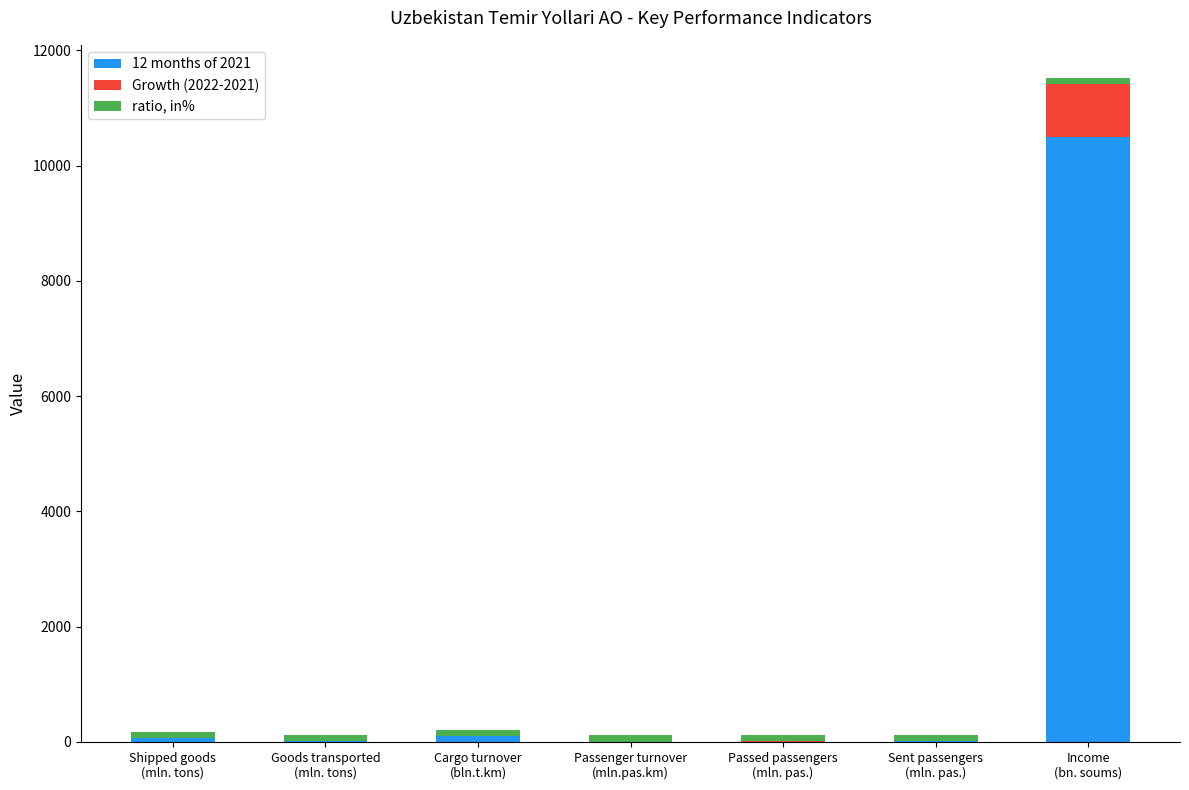

What is the maximum value for 12 months of 2021?

10493.3